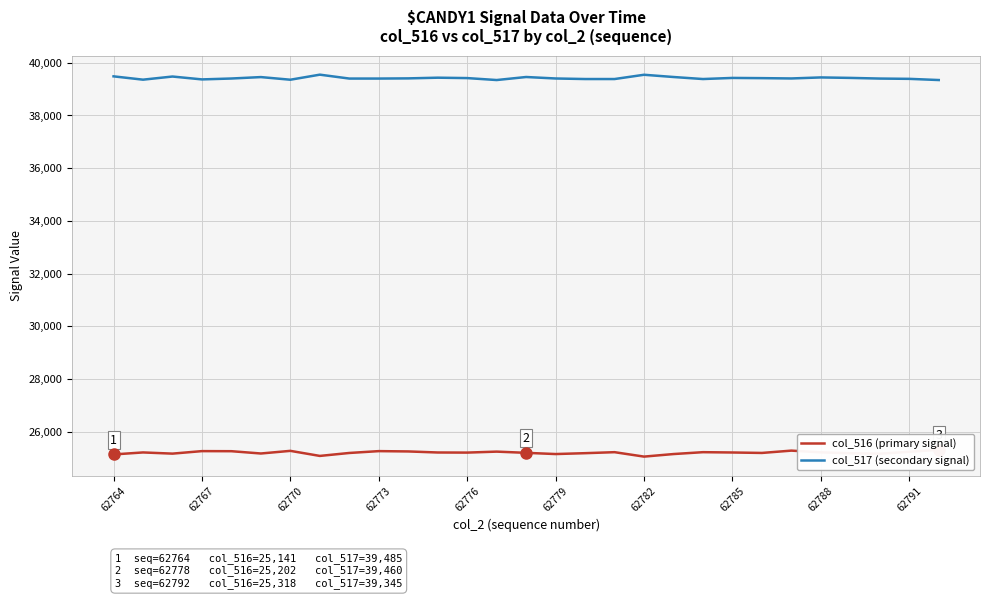

What value does the col_517 (secondary signal) series have at 17, to the nearest 5?

39385